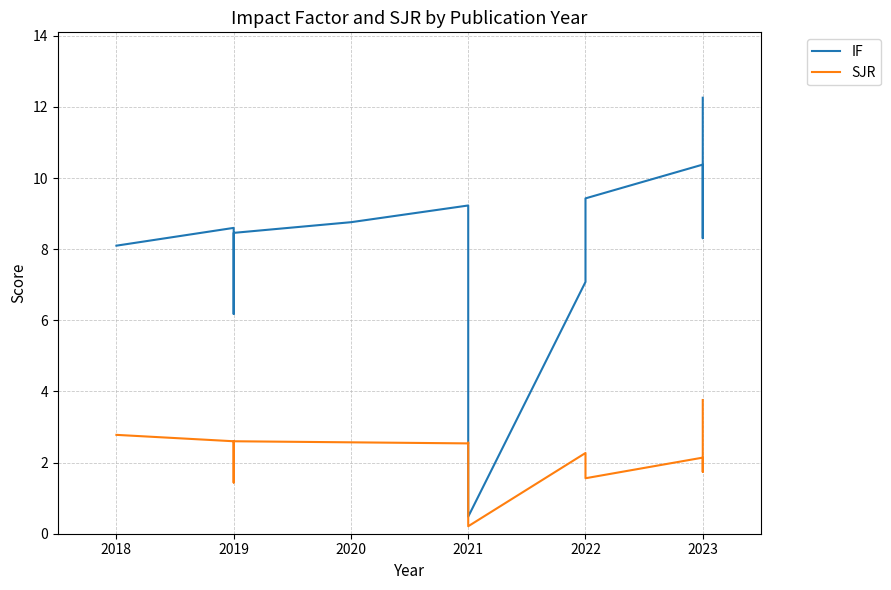

Is the value of SJR at 2019 greater than the value of IF at 2020?

No